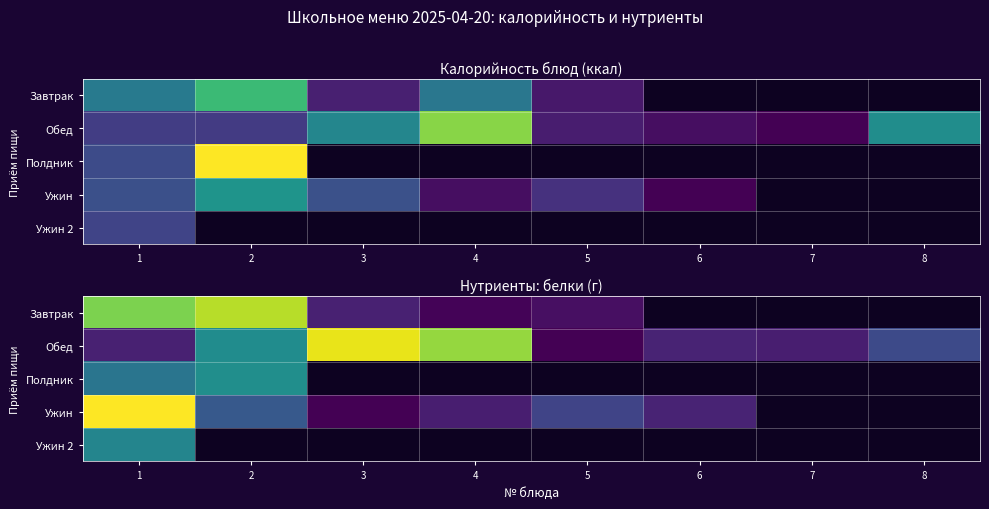

What is the maximum value shown in the chart?

12.4